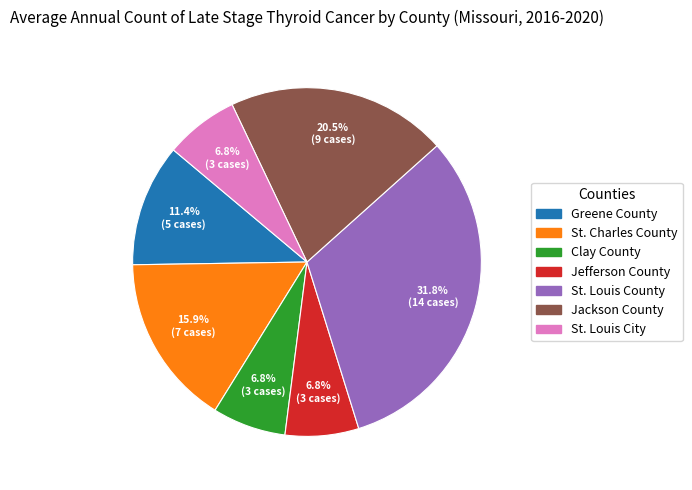

Which has a higher value, Greene County or Jackson County?

Jackson County